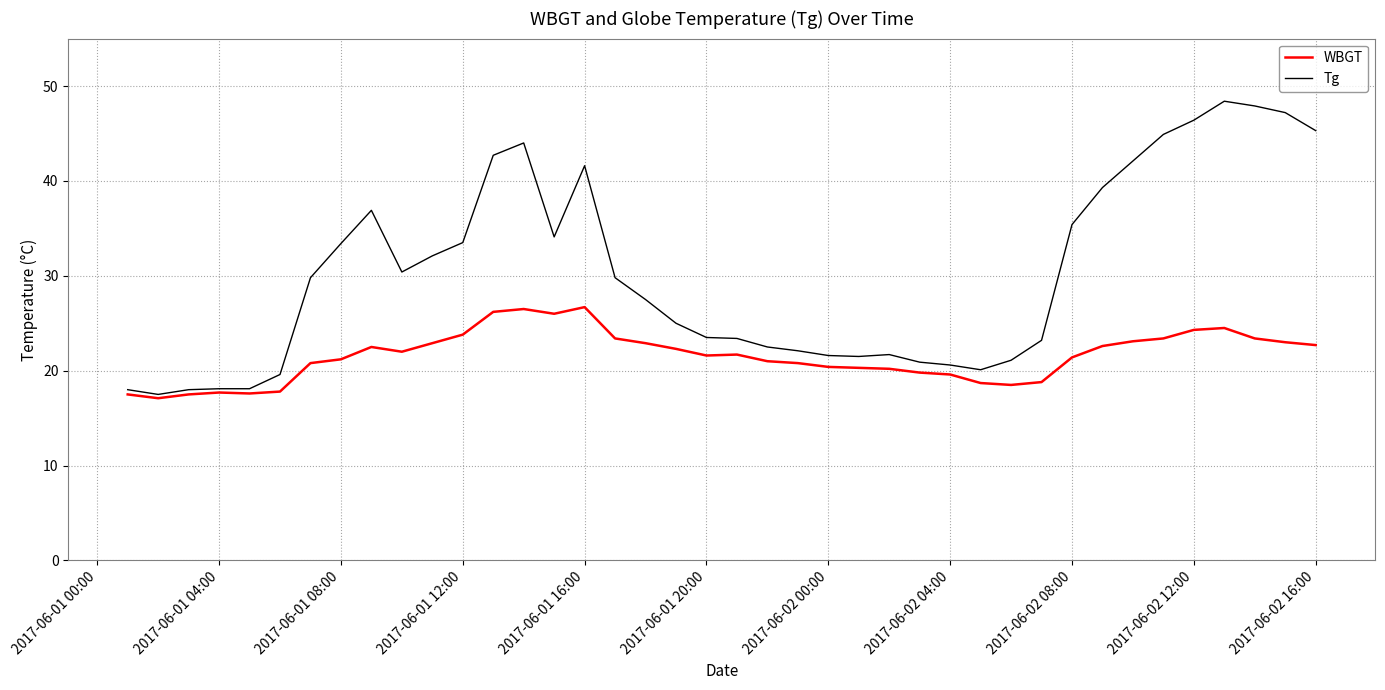

How many lines are shown in the chart?

2